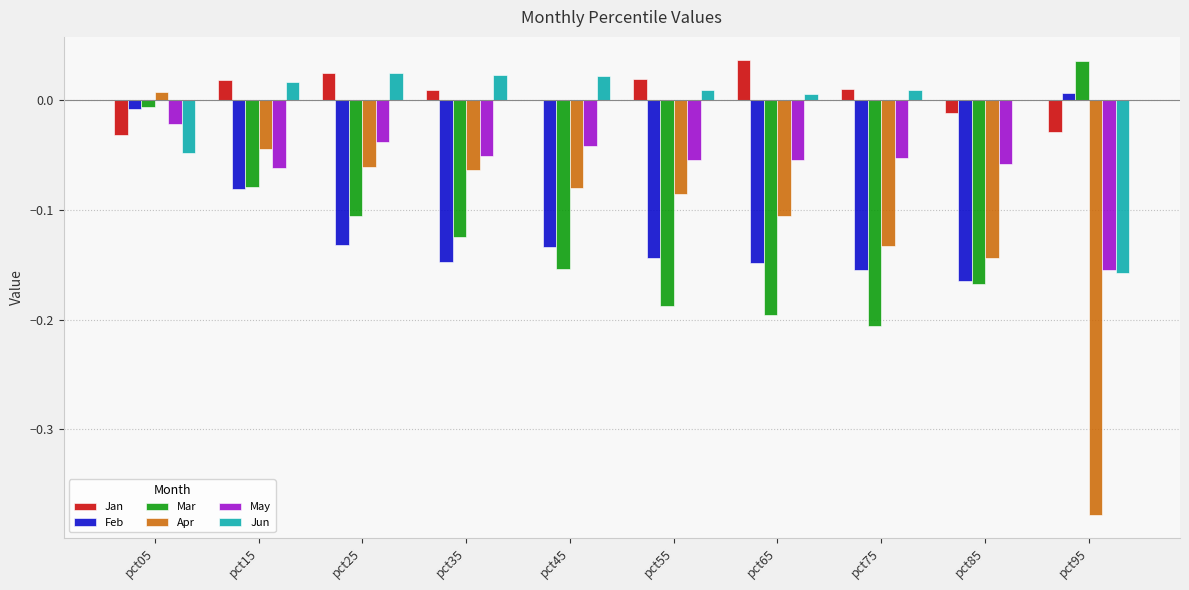

How many distinct data groups are displayed?

6